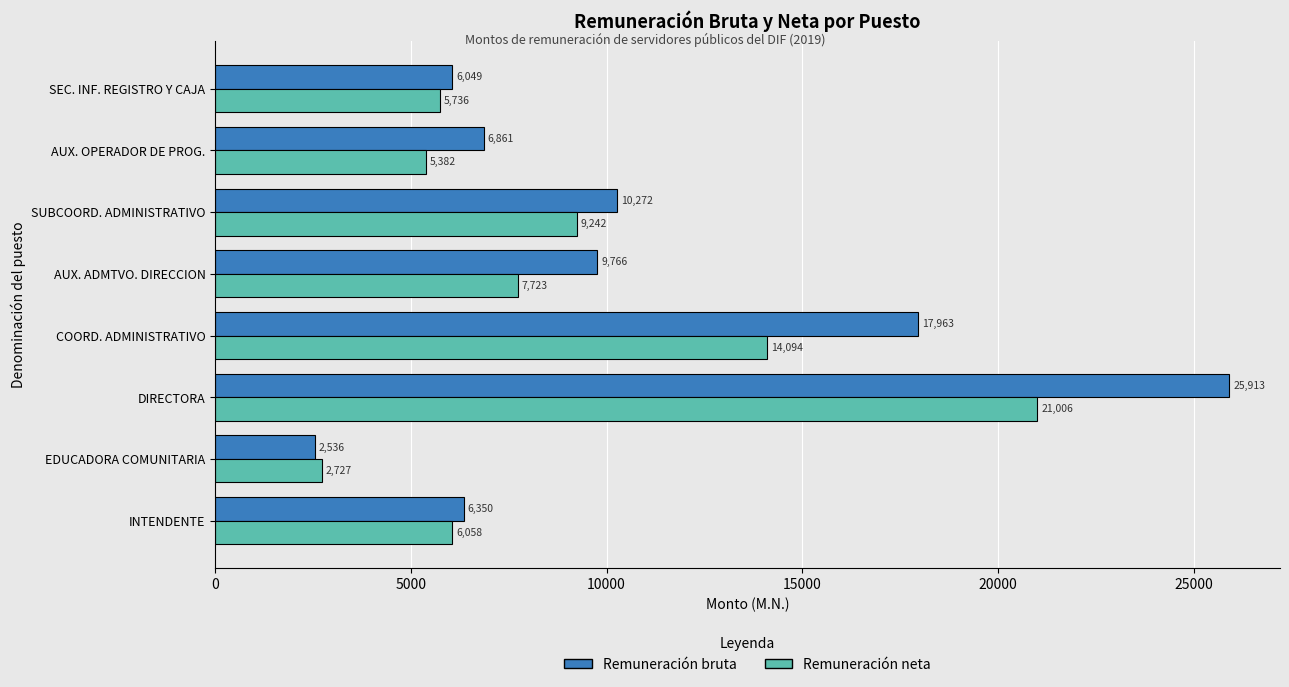

Rank the series by their maximum value, from highest to lowest.

Remuneración bruta, Remuneración neta